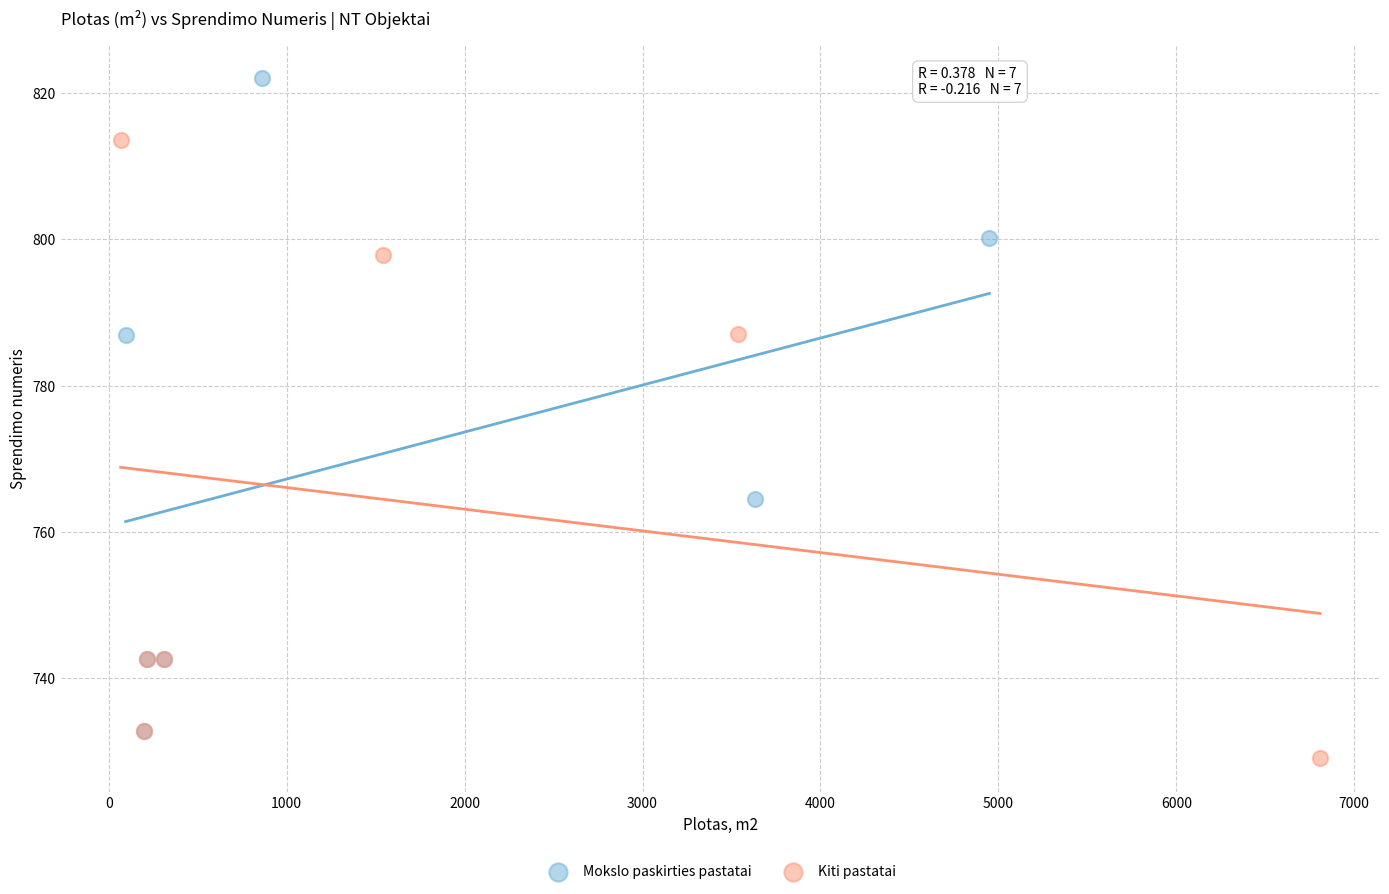

Which series has the widest spread of Y values?

Mokslo paskirties pastatai